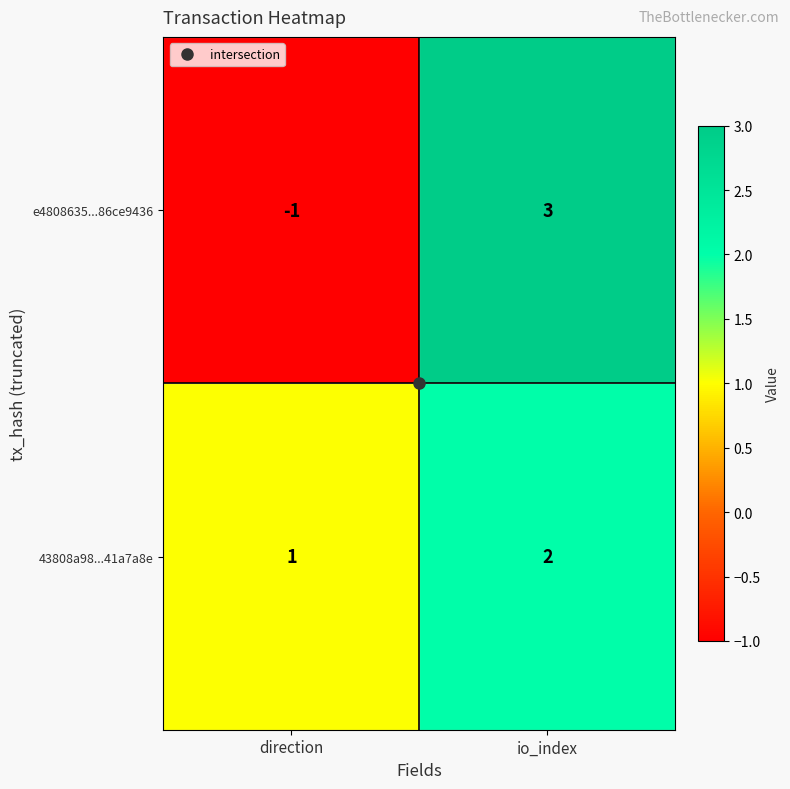

The 43808a98...41a7a8e series shows 3 at io_index. True or false?

False